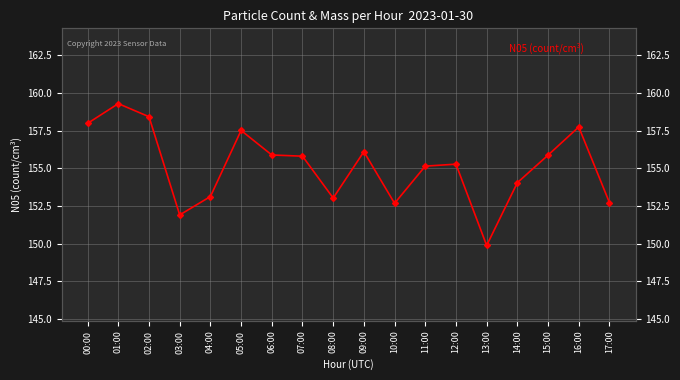

List the labels in order of value, largest first.

01:00, 02:00, 00:00, 16:00, 05:00, 09:00, 06:00, 15:00, 07:00, 12:00, 11:00, 14:00, 04:00, 08:00, 17:00, 10:00, 03:00, 13:00